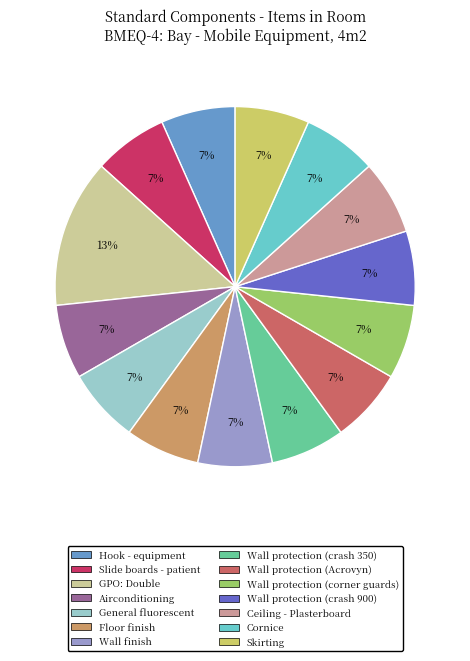

Approximately how many times larger is the value at Wall finish compared to Skirting?

1.0